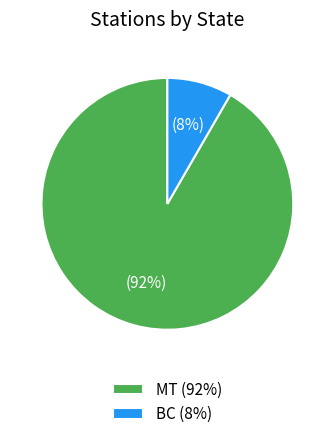

Count the number of slices in the pie.

2